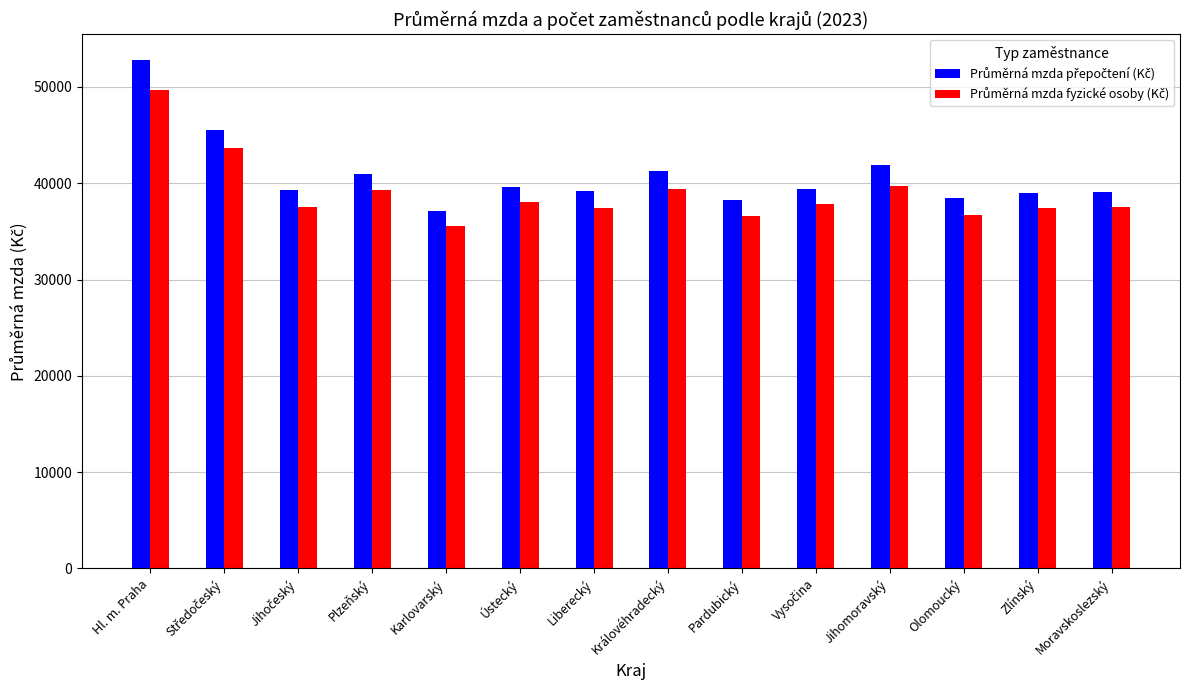

What is the spread (max minus min) of values at Královéhradecký?

1807.2